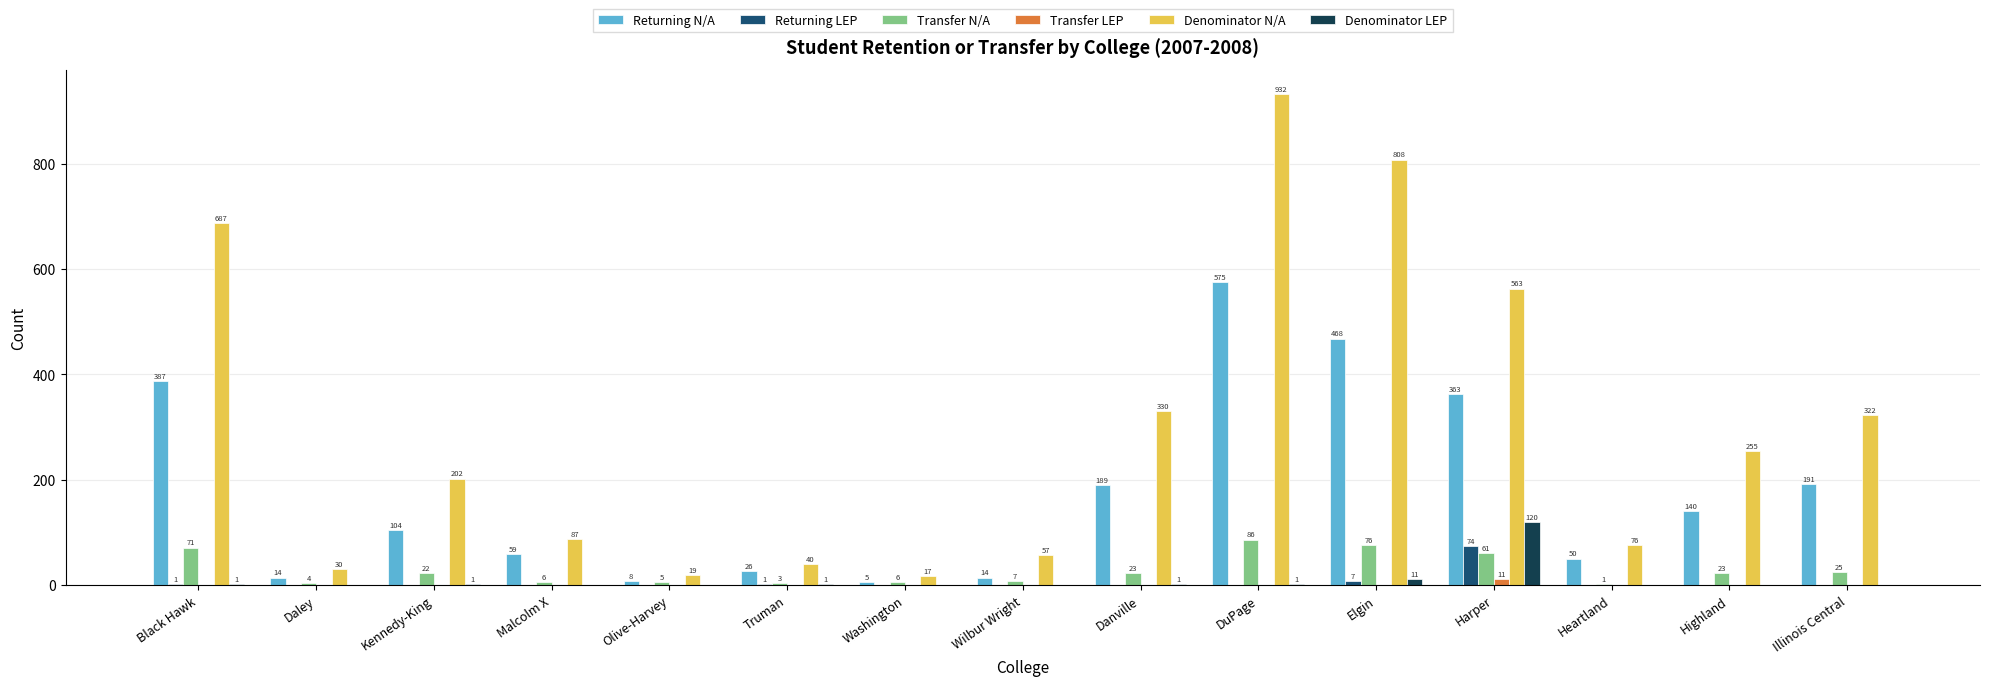

The value of Transfer LEP at Olive-Harvey is 0. True or false?

True